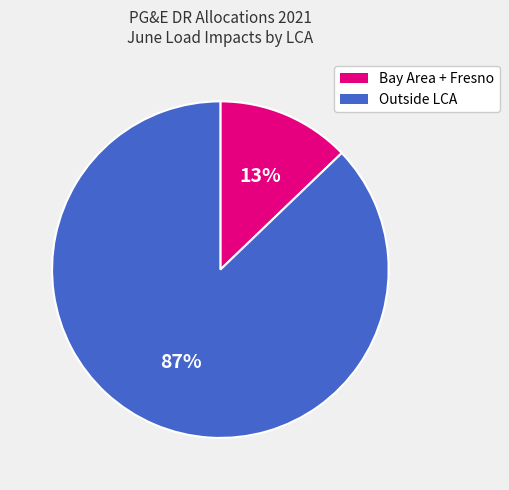

Is there a majority slice in this chart?

Yes